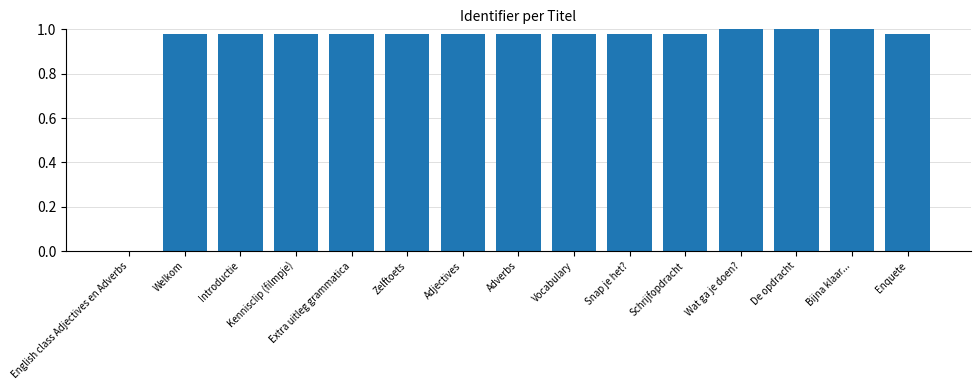

The chart shows a value of 1.0 at Extra uitleg grammatica. True or false?

True